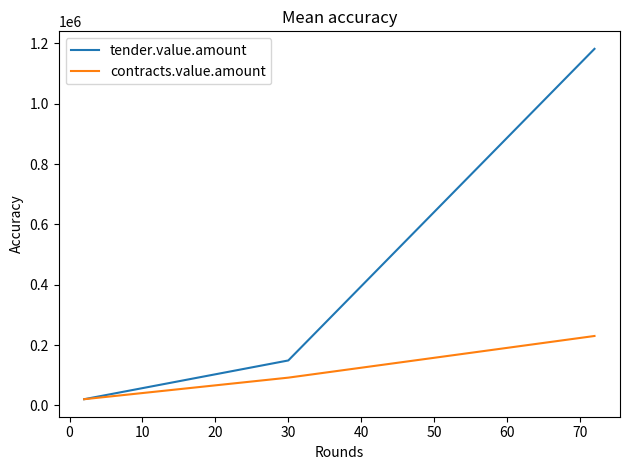

Does the chart display data point markers on the line(s)?

No